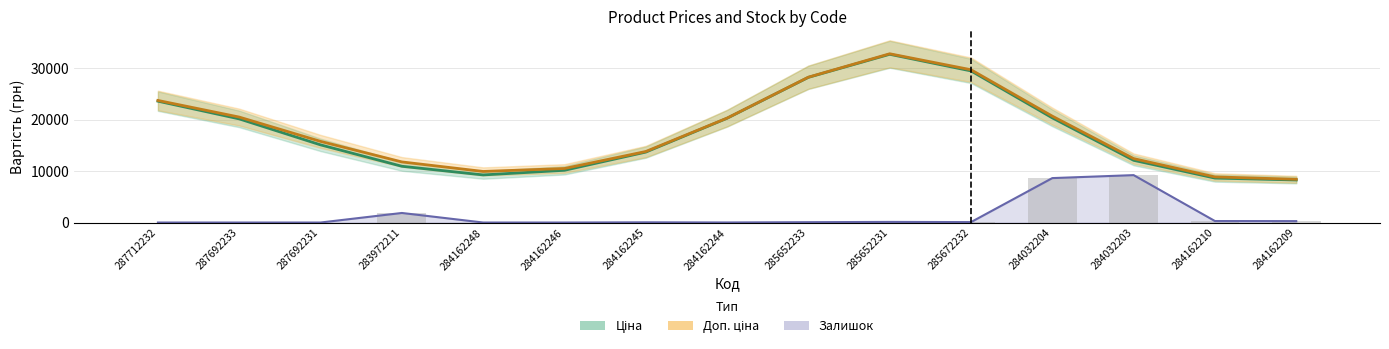

The value of Залишок bars at 285652231 is 118.7. True or false?

True